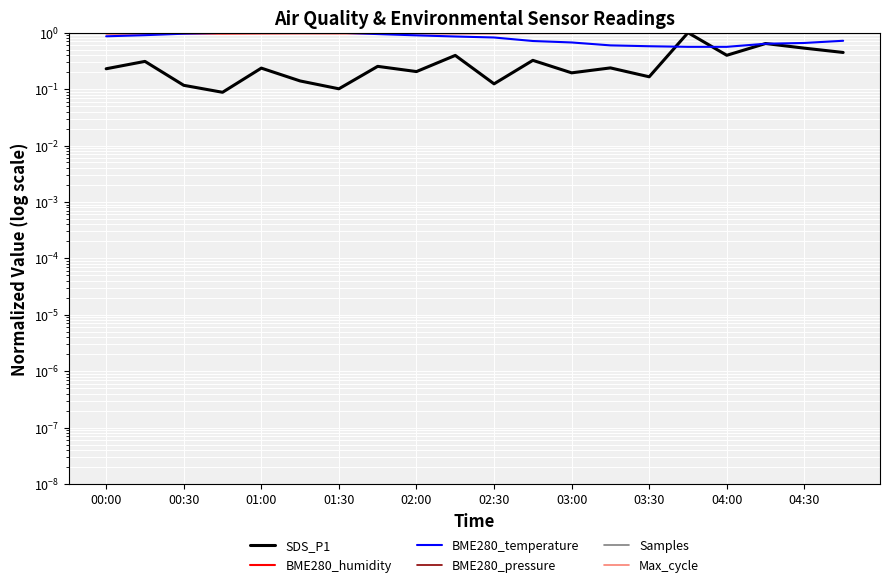

Reading left to right, list all the values displayed in this chart.

SDS_P1: 0.2	0.3	0.1	0.1	0.2	0.1	0.1	0.3	0.2	0.4	0.1	0.3	0.2	0.2	0.2	1.0	0.4	0.6	0.5	0.4
BME280_humidity: 1.0	1.0	1.0	1.0	1.0	1.0	1.0	1.0	1.0	1.0	1.0	1.0	1.0	1.0	1.0	1.0	1.0	1.0	1.0	1.0
BME280_temperature: 0.9	0.9	1.0	1.0	1.0	1.0	1.0	0.9	0.9	0.9	0.8	0.7	0.7	0.6	0.6	0.6	0.6	0.6	0.7	0.7
BME280_pressure: 1.0	1.0	1.0	1.0	1.0	1.0	1.0	1.0	1.0	1.0	1.0	1.0	1.0	1.0	1.0	1.0	1.0	1.0	1.0	1.0
Samples: 1.0	1.0	1.0	1.0	1.0	1.0	1.0	1.0	1.0	1.0	1.0	1.0	1.0	1.0	1.0	1.0	1.0	1.0	1.0	1.0
Max_cycle: 1.0	1.0	1.0	1.0	1.0	1.0	1.0	1.0	1.0	1.0	1.0	1.0	1.0	1.0	1.0	1.0	1.0	1.0	1.0	1.0